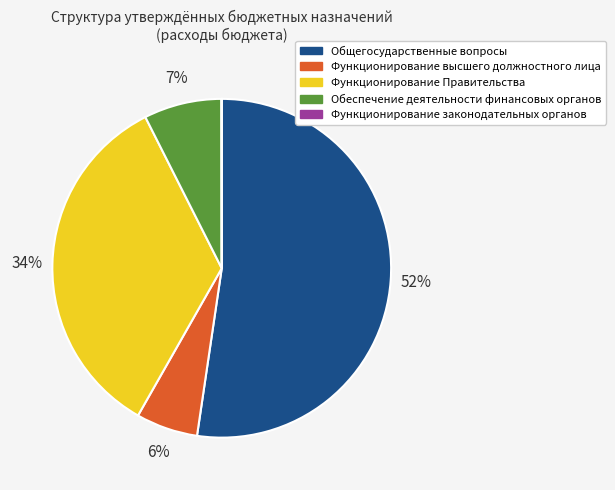

Which has a higher value, Общегосударственные вопросы or Обеспечение деятельности финансовых органов?

Общегосударственные вопросы